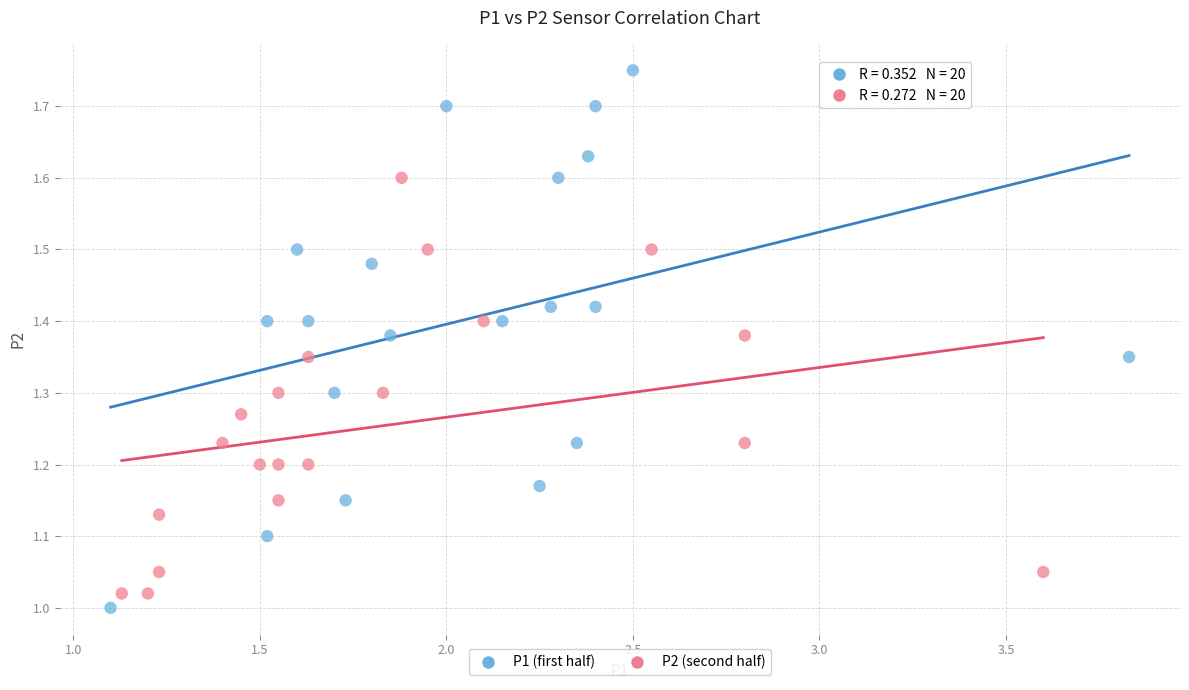

Which series has the widest spread of Y values?

P1 (first half)